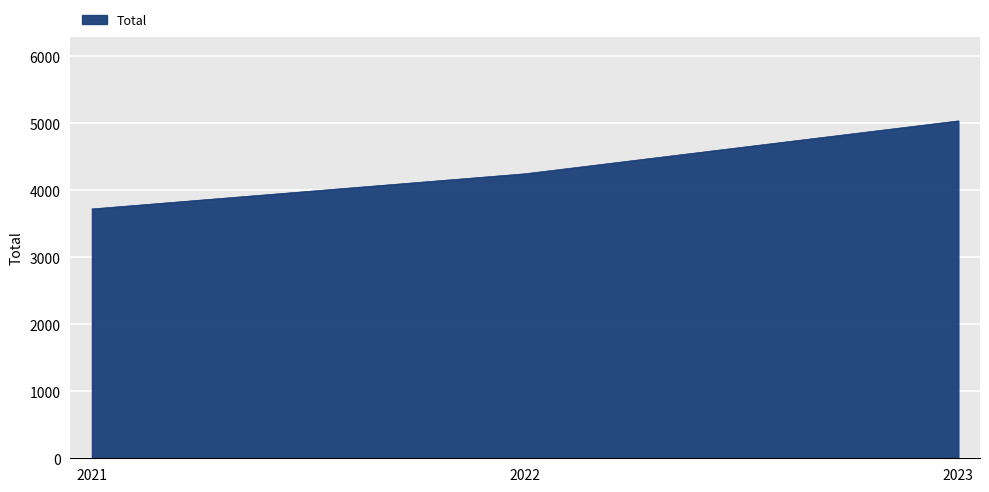

Count the number of data series in this chart.

1